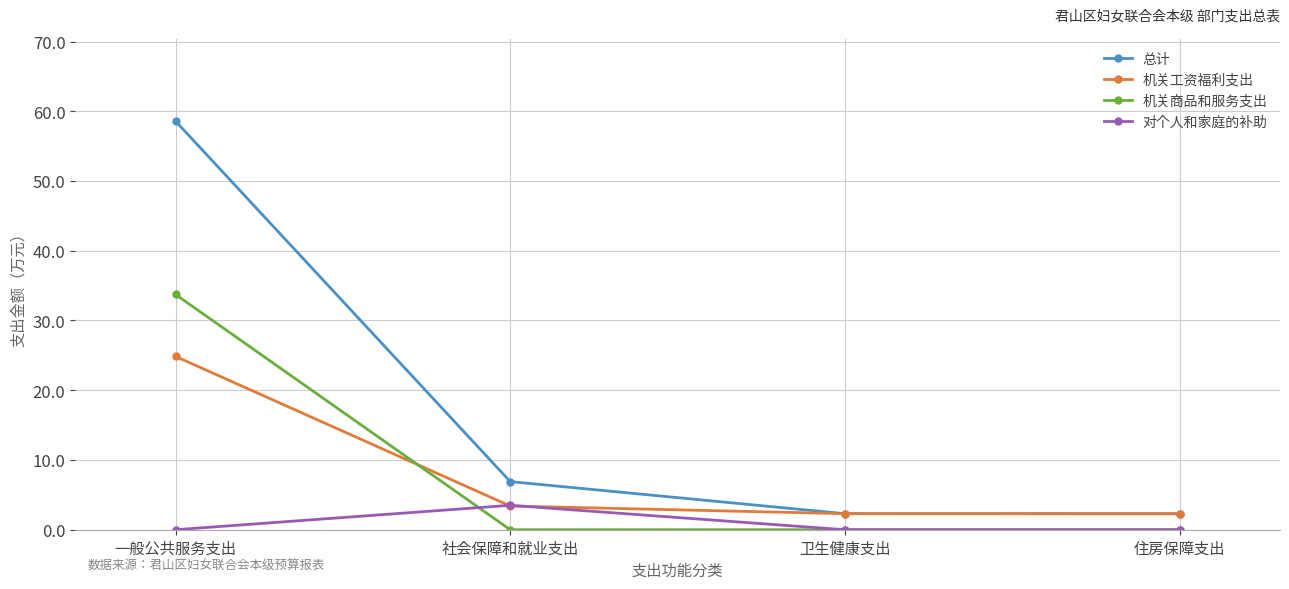

What is the minimum value for 总计?

2.3